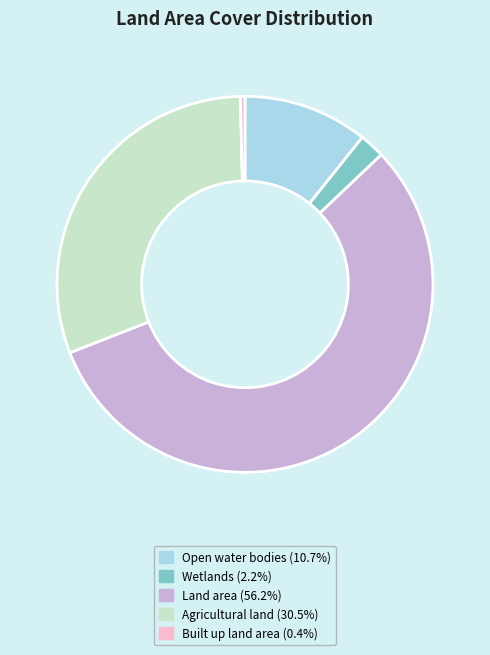

Combined, do Agricultural land (30.5%) and Open water bodies (10.7%) account for over 50%?

No